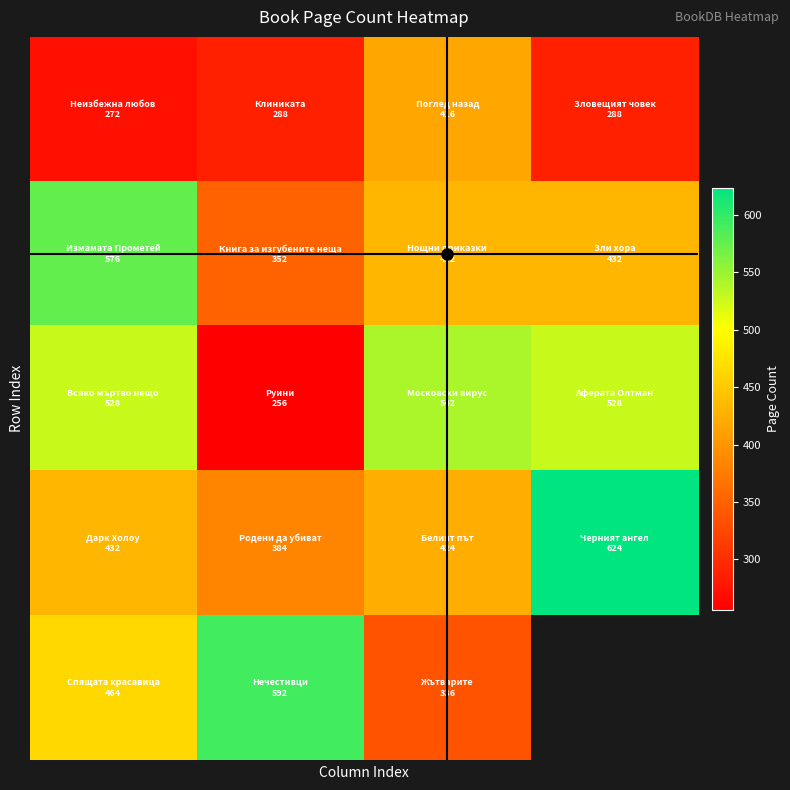

At how many categories does at least one series exceed 565?

3